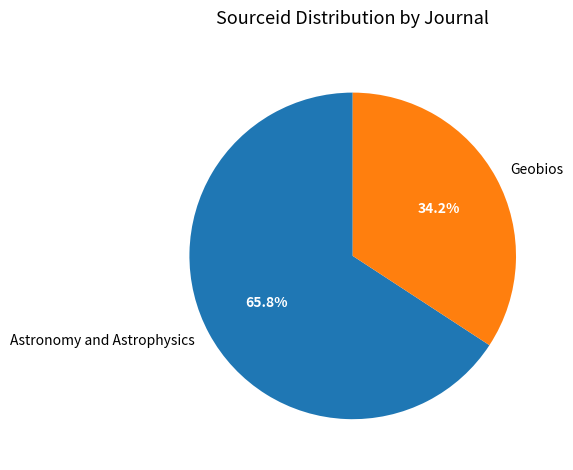

Count the number of slices in the pie.

2